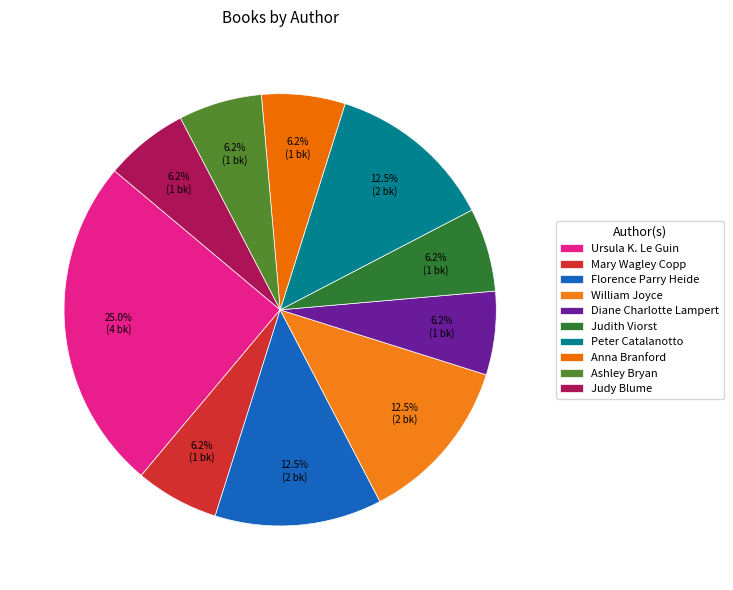

Is it true that Mary Wagley Copp is 20% of the pie?

False